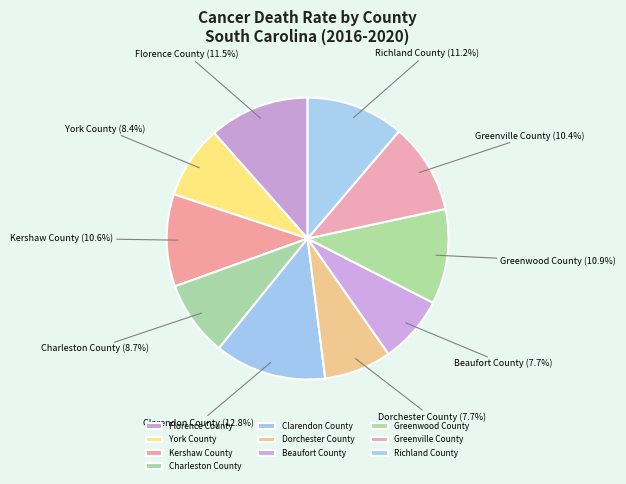

Between Dorchester County and Greenwood County, which is larger?

Greenwood County